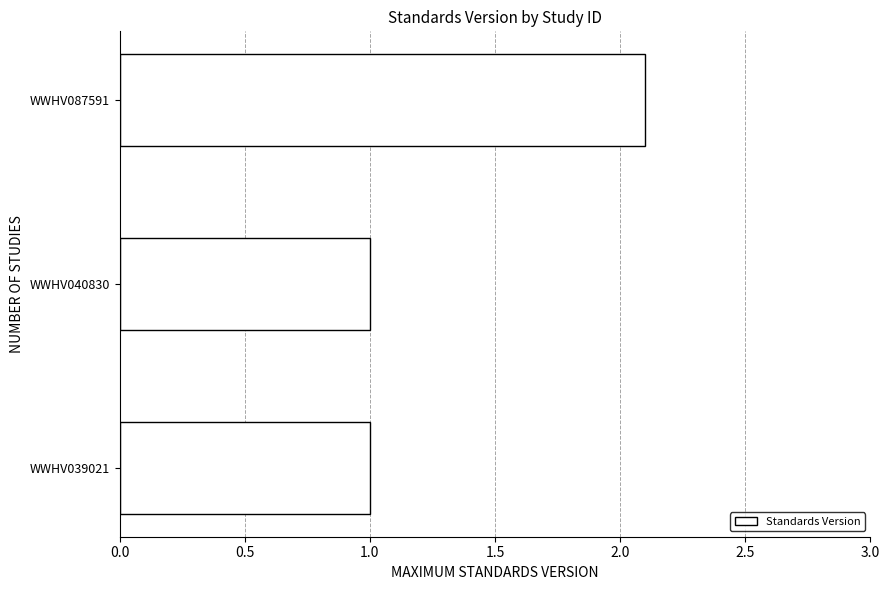

The chart shows a value of 3.6 at WWHV087591. True or false?

False